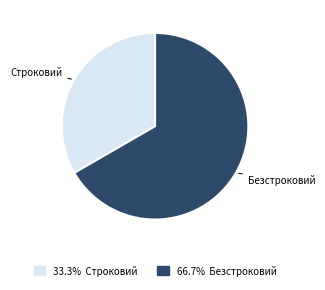

Does any single category account for the majority?

Yes